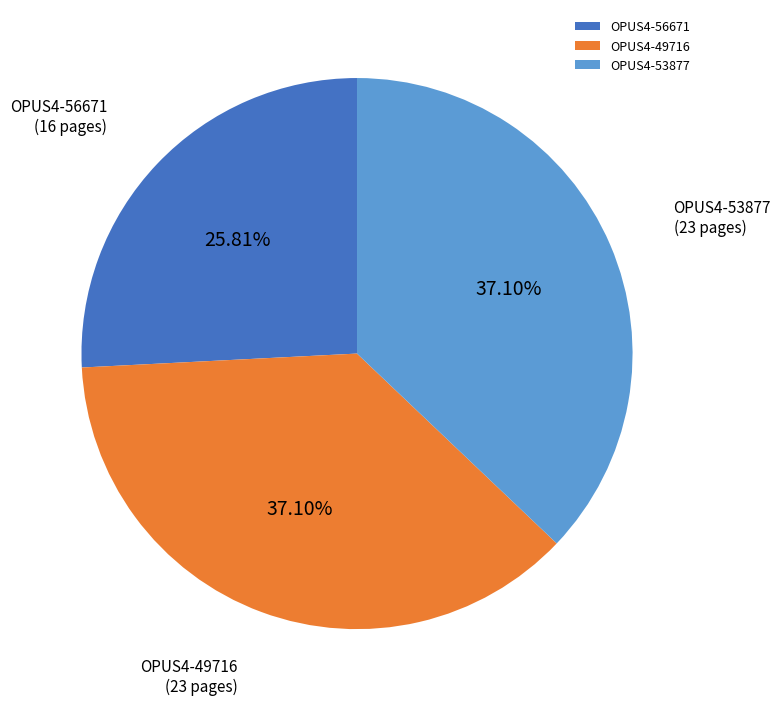

Approximately how many times larger is the value at OPUS4-53877 compared to OPUS4-56671?

1.4